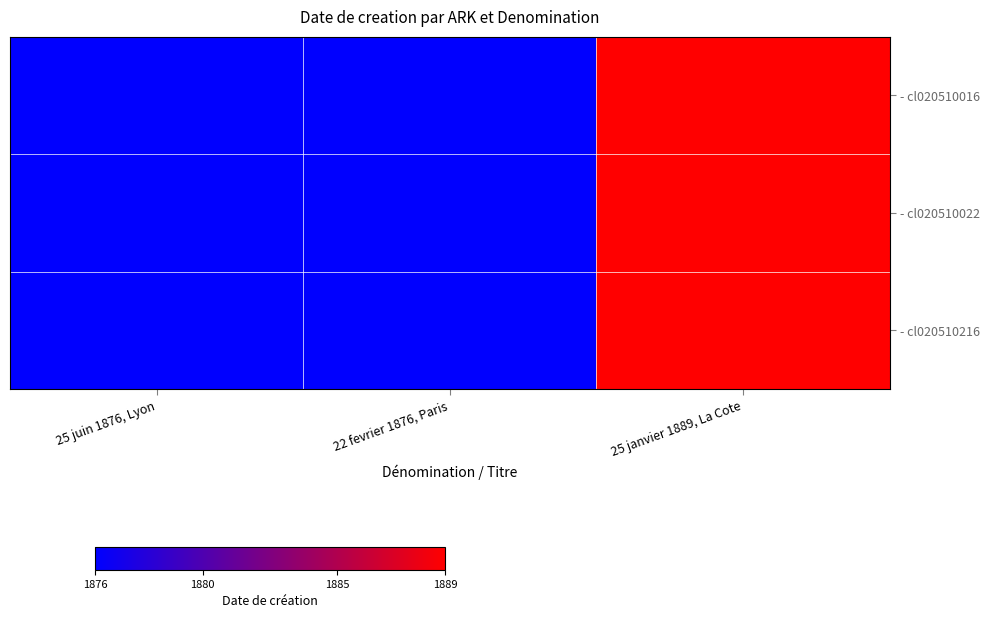

Which has a higher value, 22 fevrier 1876, Paris or 25 juin 1876, Lyon?

22 fevrier 1876, Paris